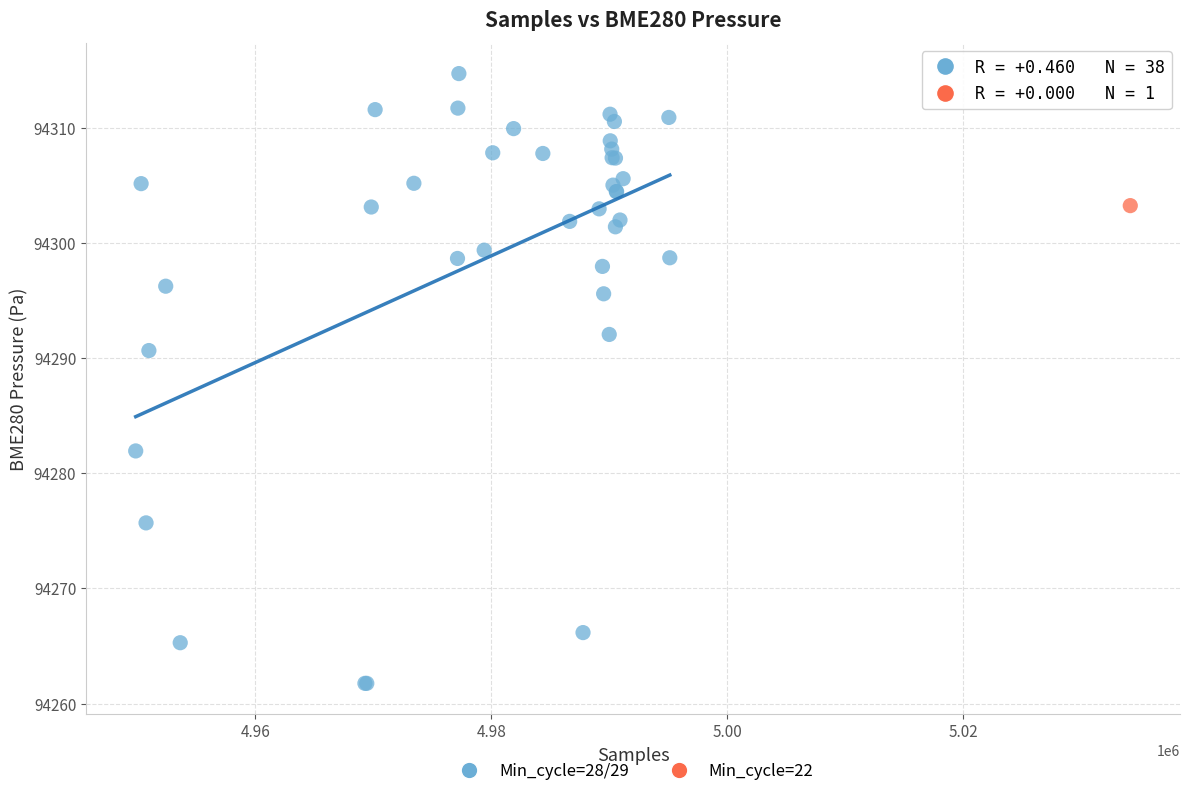

What are all the series names shown in the legend?

Min_cycle=28/29, Min_cycle=22